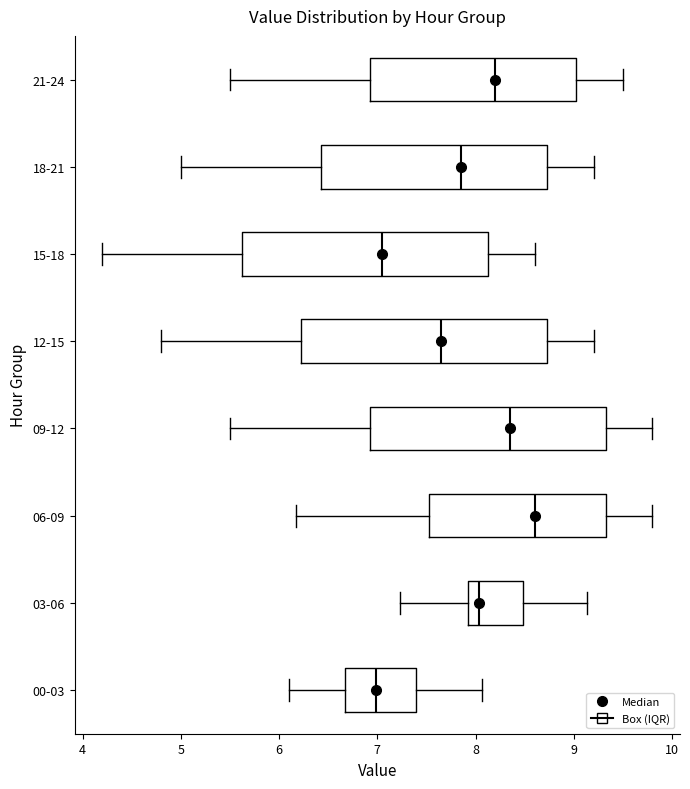

Where is the right edge of the box for 12-15 on the x-axis? The values are not printed on the chart, so give them approximately, as read against the axis.

8.7